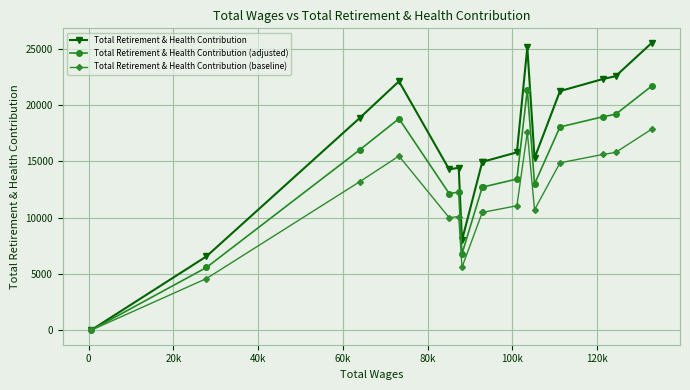

What is the sum of all Total Retirement & Health Contribution (baseline) values?

183451.8